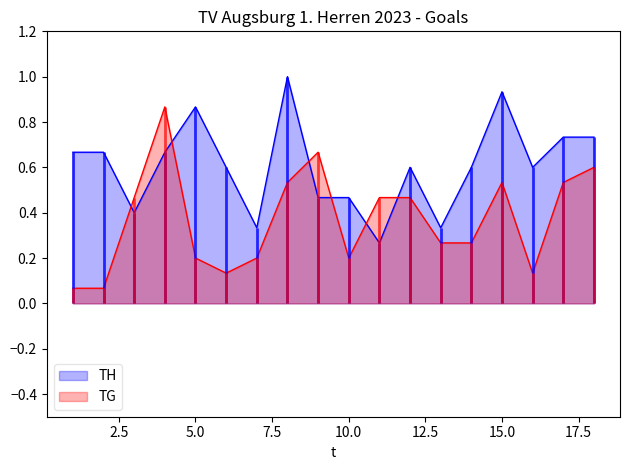

Reading left to right, transcribe all the data shown in this chart.

TH: 0.7	0.7	0.4	0.7	0.9	0.6	0.3	1.0	0.5	0.5	0.3	0.6	0.3	0.6	0.9	0.6	0.7	0.7
TG: 0.1	0.1	0.5	0.9	0.2	0.1	0.2	0.5	0.7	0.2	0.5	0.5	0.3	0.3	0.5	0.1	0.5	0.6